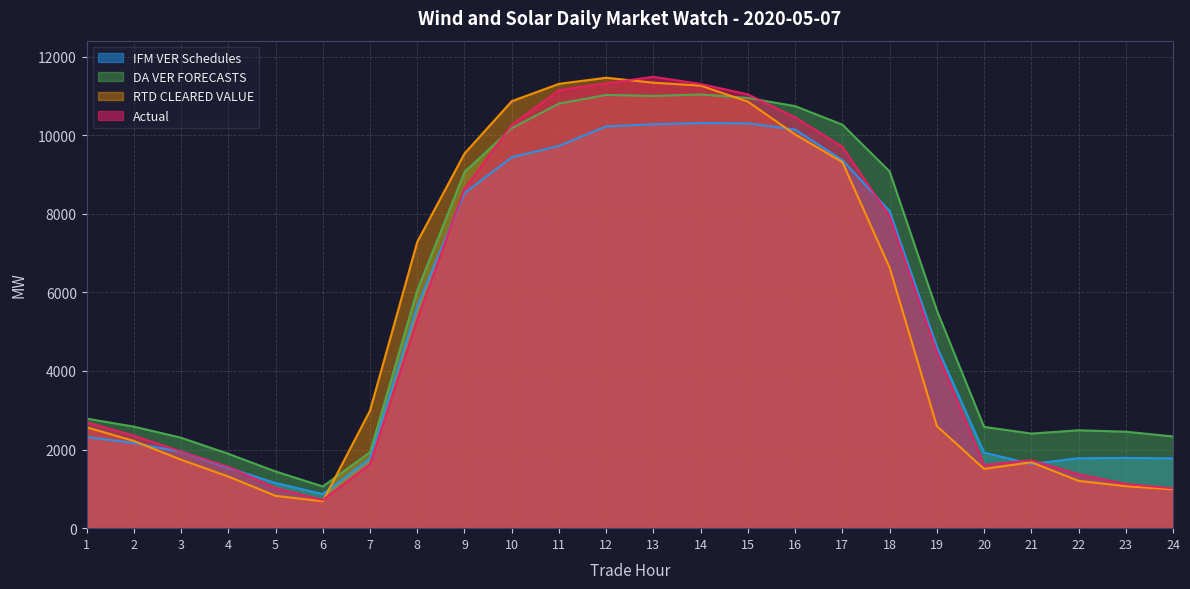

Reading left to right, what are all the values shown in this chart?

IFM VER Schedules: 1=2321.4	2=2167.7	3=1944.0	4=1535.4	5=1148.8	6=866.7	7=1775.6	8=5648.3	9=8525.9	10=9437.9	11=9729.2	12=10224.7	13=10279.3	14=10310.6	15=10302.2	16=10142.6	17=9366.3	18=8071.1	19=4621.0	20=1922.4	21=1635.5	22=1779.8	23=1787.6	24=1777.2
DA VER FORECASTS: 1=2787.8	2=2584.8	3=2302.3	4=1893.6	5=1443.3	6=1062.8	7=1932.4	8=6053.7	9=9062.2	10=10179.1	11=10804.5	12=11025.5	13=11000.0	14=11037.8	15=10948.8	16=10741.0	17=10268.9	18=9079.8	19=5545.5	20=2578.1	21=2408.2	22=2491.1	23=2455.7	24=2333.6
RTD CLEARED VALUE: 1=2567.9	2=2221.0	3=1742.3	4=1314.5	5=822.9	6=684.8	7=2992.4	8=7284.2	9=9532.6	10=10865.5	11=11307.1	12=11462.6	13=11336.7	14=11262.2	15=10853.7	16=10019.4	17=9316.0	18=6632.5	19=2599.5	20=1509.2	21=1677.0	22=1204.8	23=1068.0	24=987.9
Actual: 1=2695.8	2=2357.4	3=1950.2	4=1561.4	5=1022.5	6=717.6	7=1628.6	8=5308.6	9=8638.1	10=10262.8	11=11146.2	12=11322.0	13=11486.9	14=11303.9	15=11039.2	16=10455.7	17=9705.8	18=7938.0	19=4482.0	20=1608.3	21=1730.1	22=1372.2	23=1126.5	24=1013.9